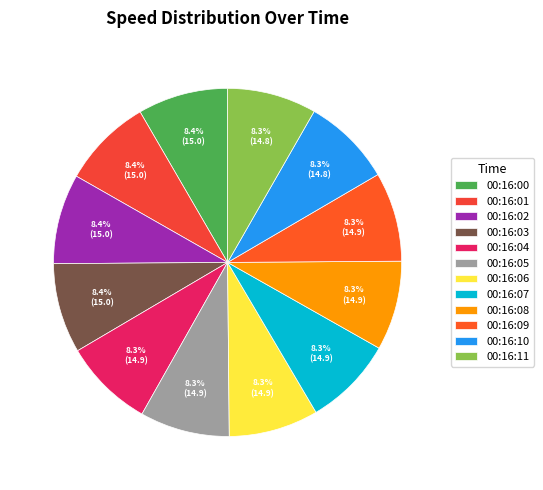

How many slices are in this pie chart?

12